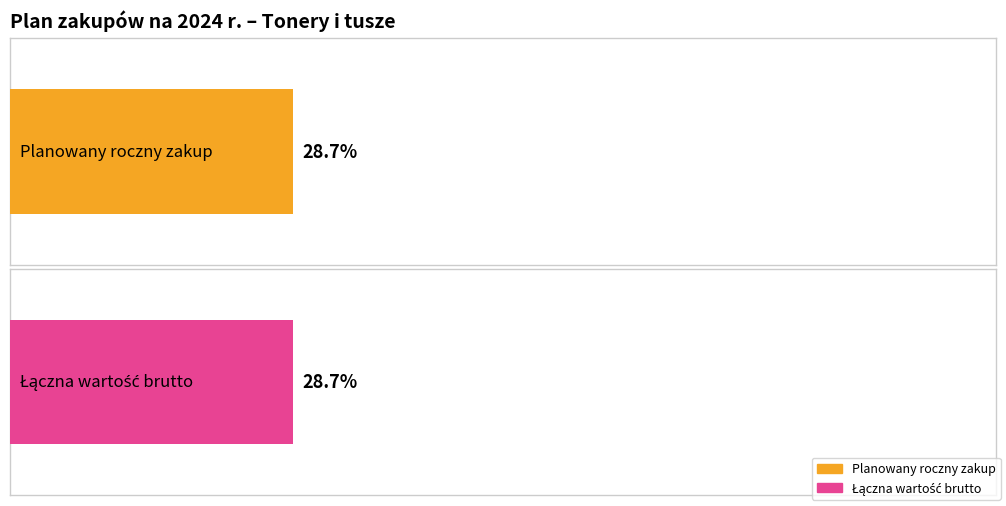

Between 5 and 2, which is larger?

5